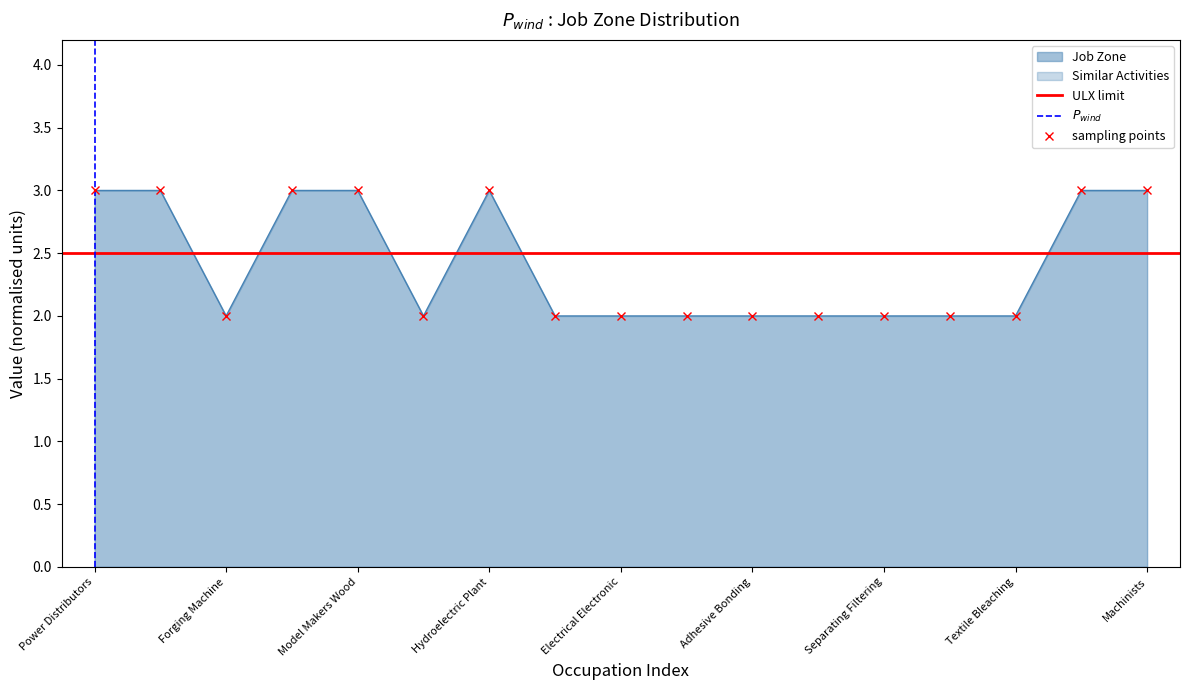

The value at Power Distributors is 1. True or false?

False